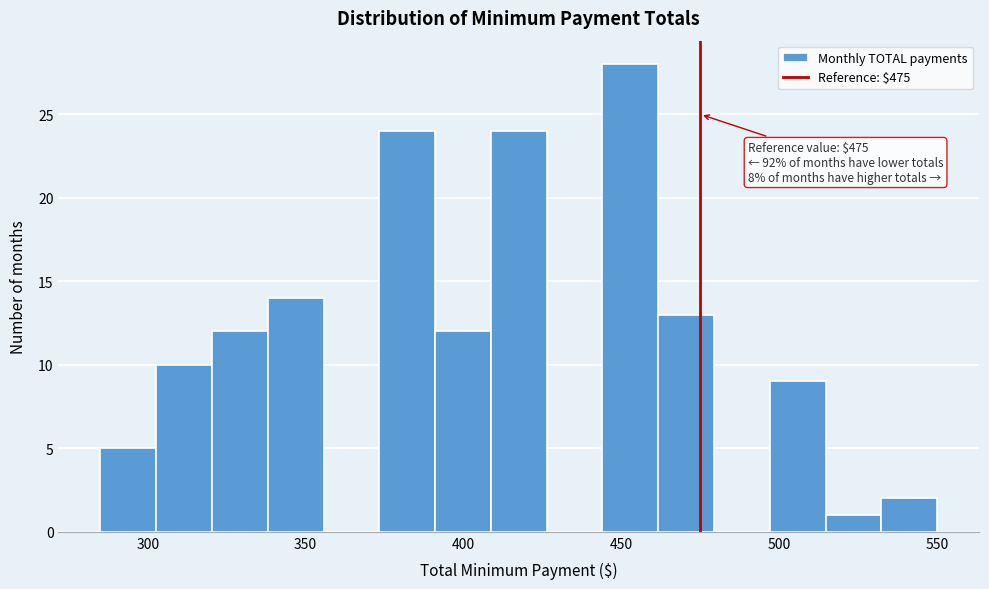

Read against the x-axis, roughly where is the centre of the tallest bar?

455